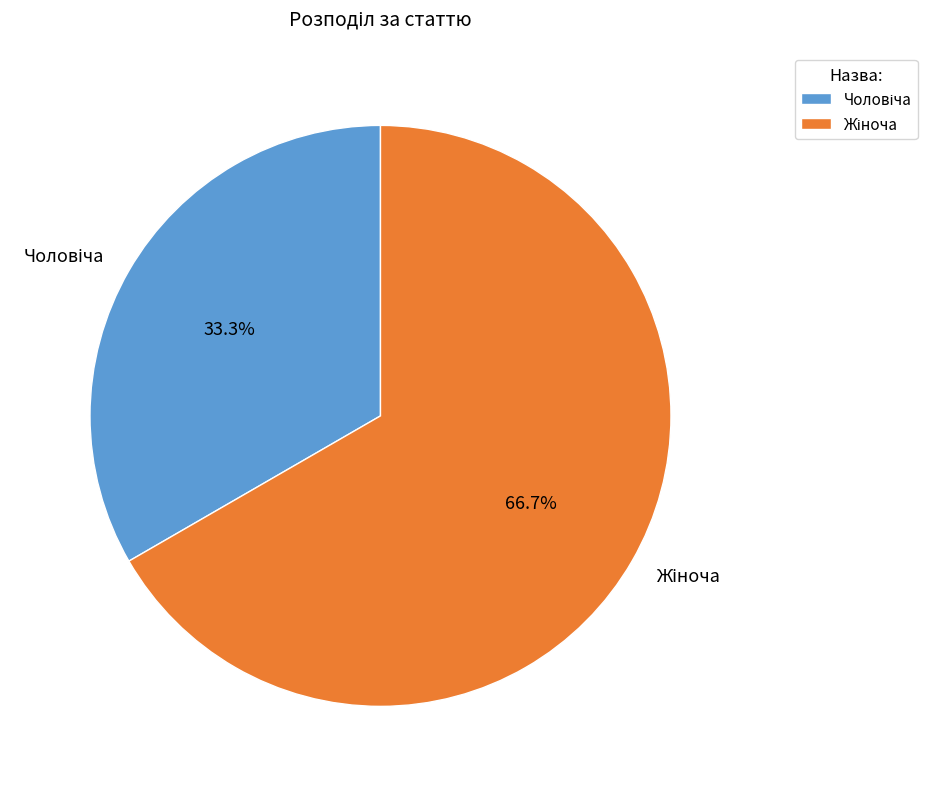

Count the number of slices in the pie.

2